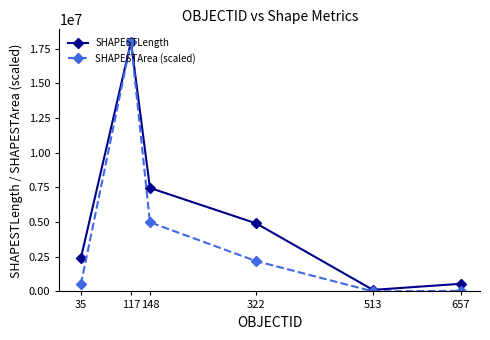

True or false: SHAPESTArea (scaled) has a value of 2183220.8 at 322.

True